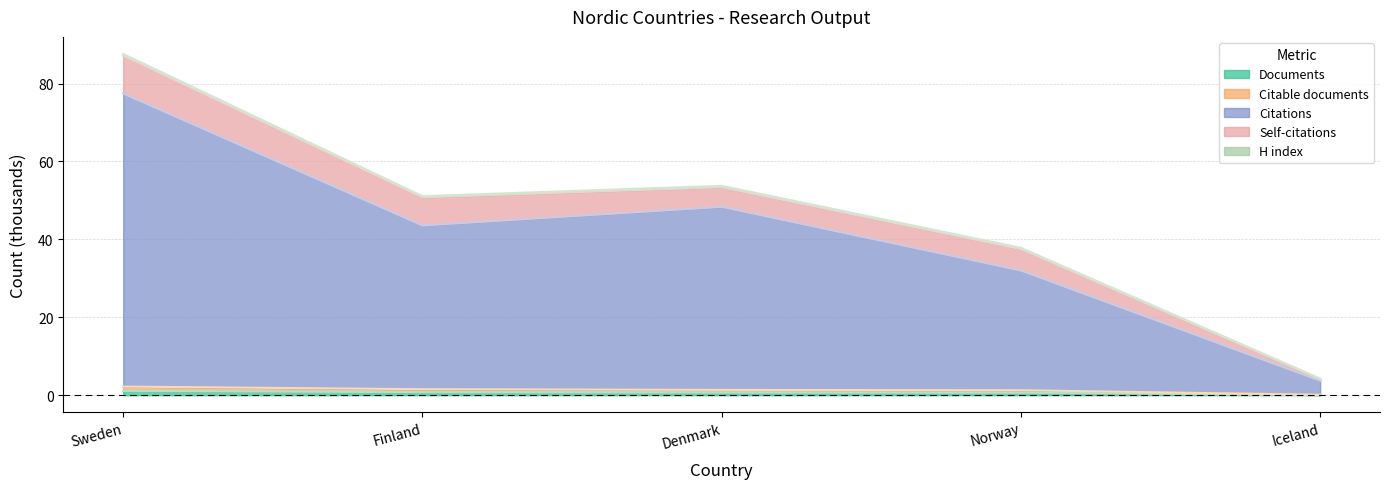

How many lines are shown in the chart?

5